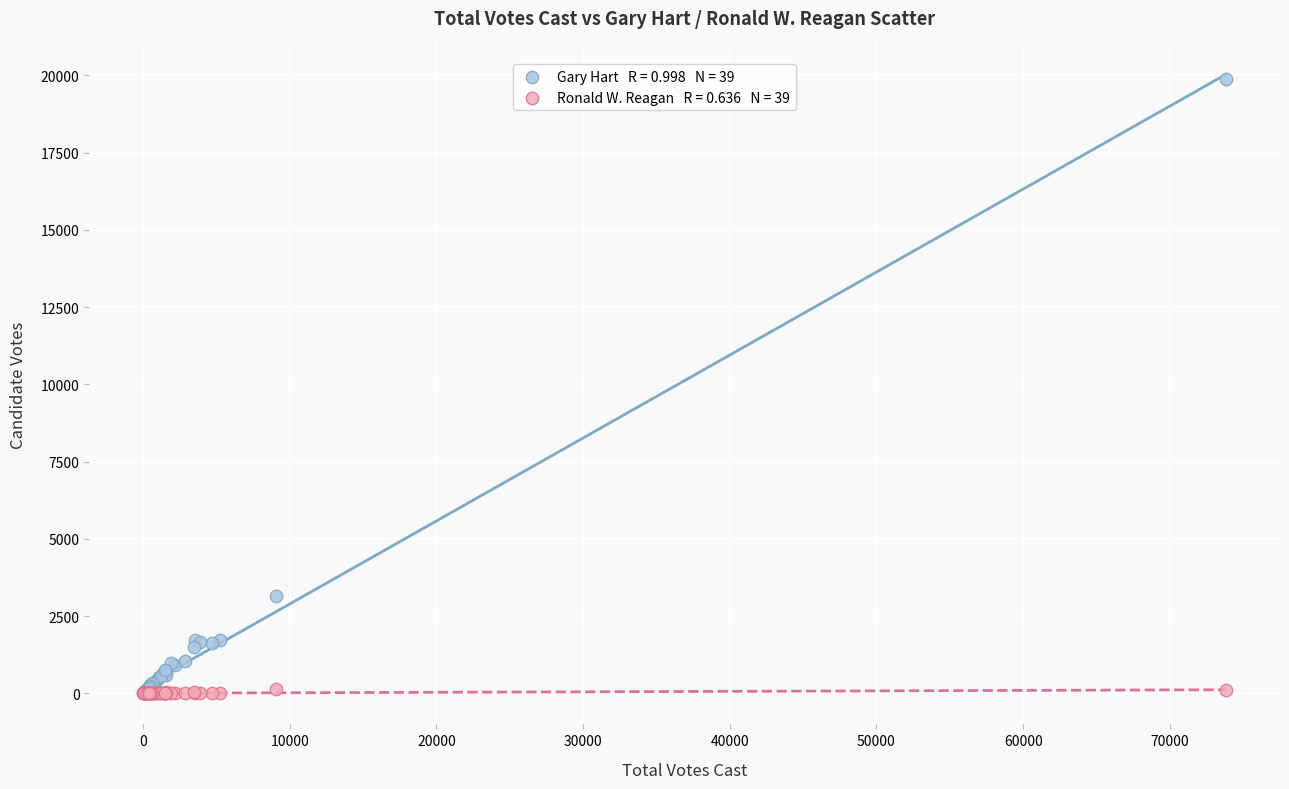

Across all series, what Y value is closest to 9939?

3155